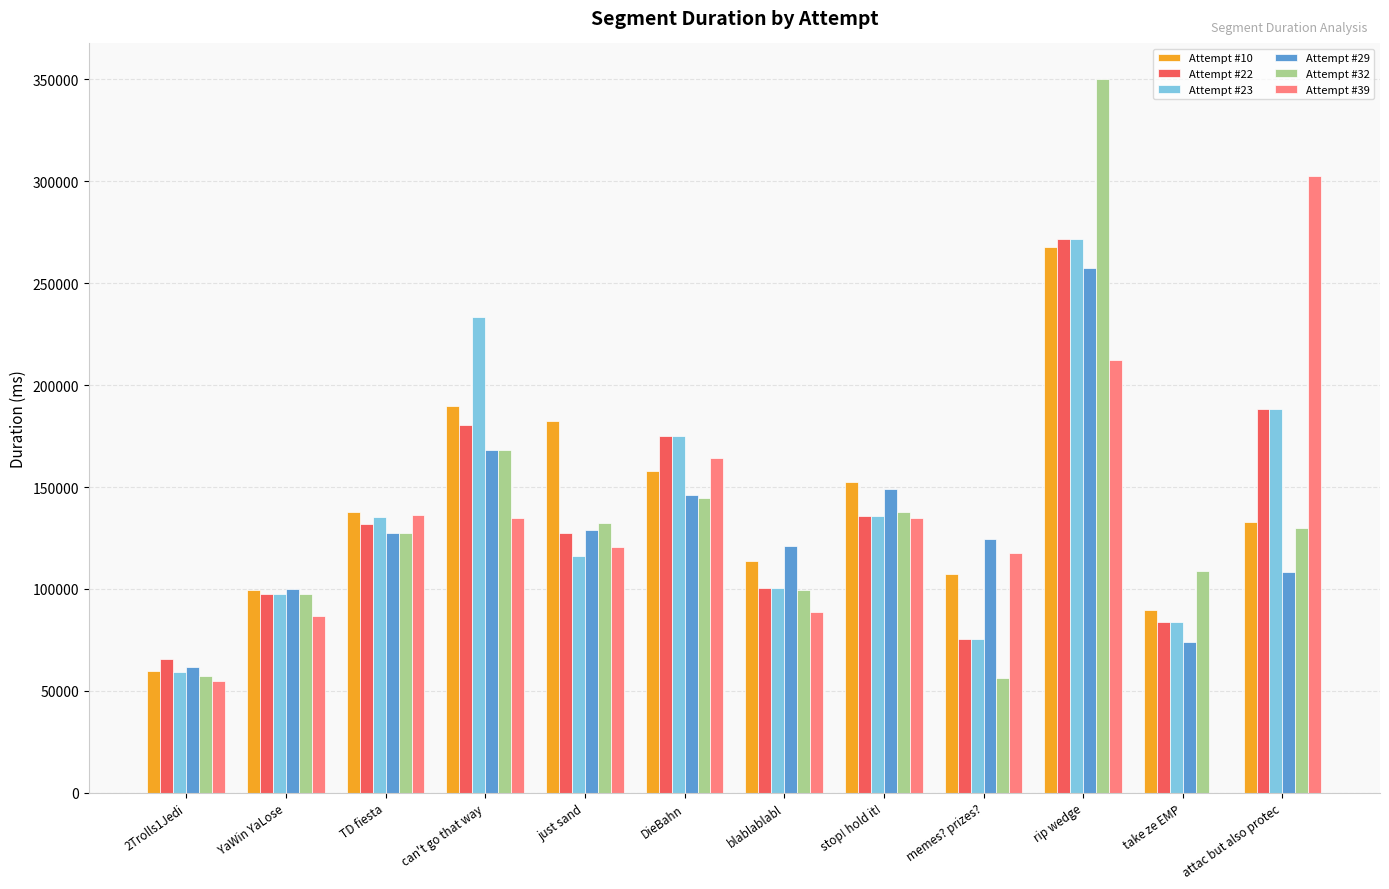

Are the bars horizontal?

No